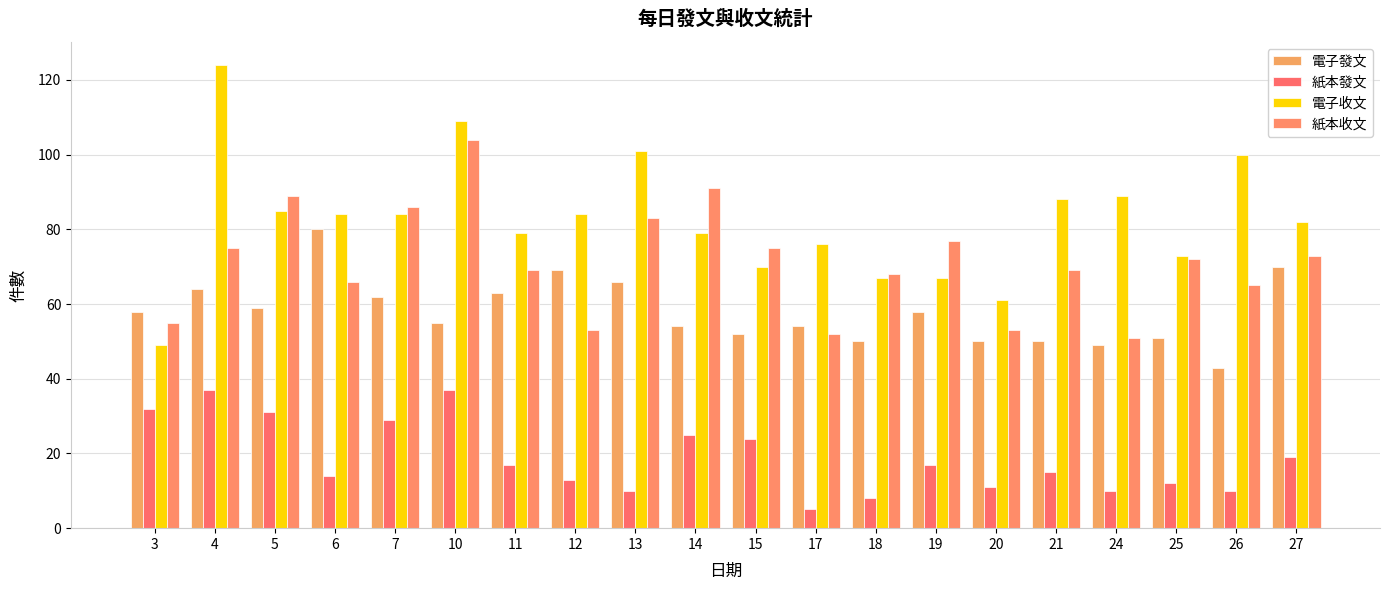

Reading left to right, transcribe all the data shown in this chart.

電子發文: 58	64	59	80	62	55	63	69	66	54	52	54	50	58	50	50	49	51	43	70
紙本發文: 32	37	31	14	29	37	17	13	10	25	24	5	8	17	11	15	10	12	10	19
電子收文: 49	124	85	84	84	109	79	84	101	79	70	76	67	67	61	88	89	73	100	82
紙本收文: 55	75	89	66	86	104	69	53	83	91	75	52	68	77	53	69	51	72	65	73